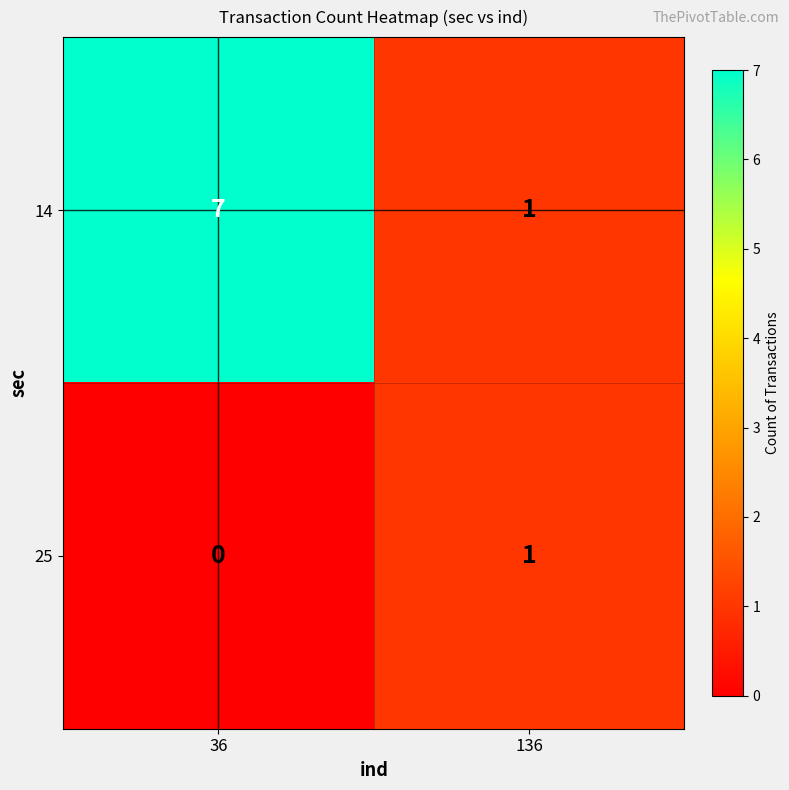

True or false: 25 has a value of -1 at 36.

False